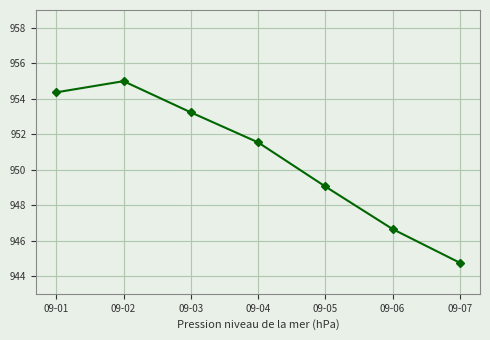

Is this an area chart (filled region under the line)?

No